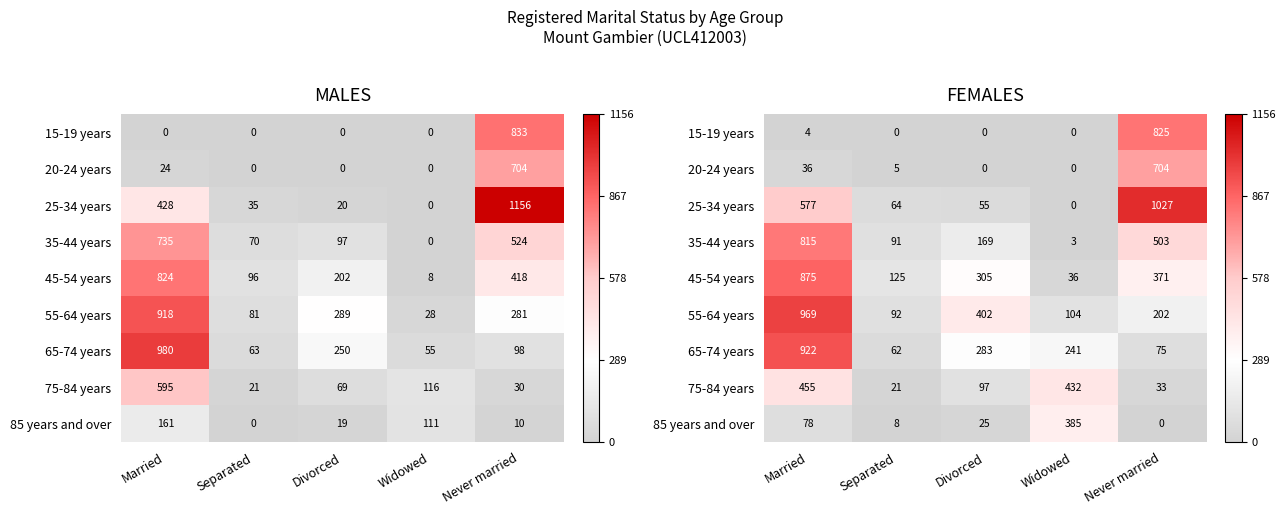

What is the sum of the 35-44 years values at Widowed and Never married?

506